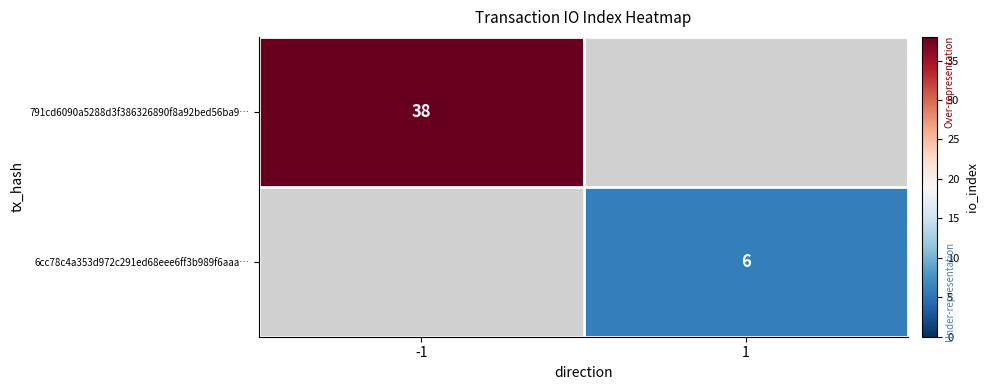

What is the minimum value shown in the chart?

6.0